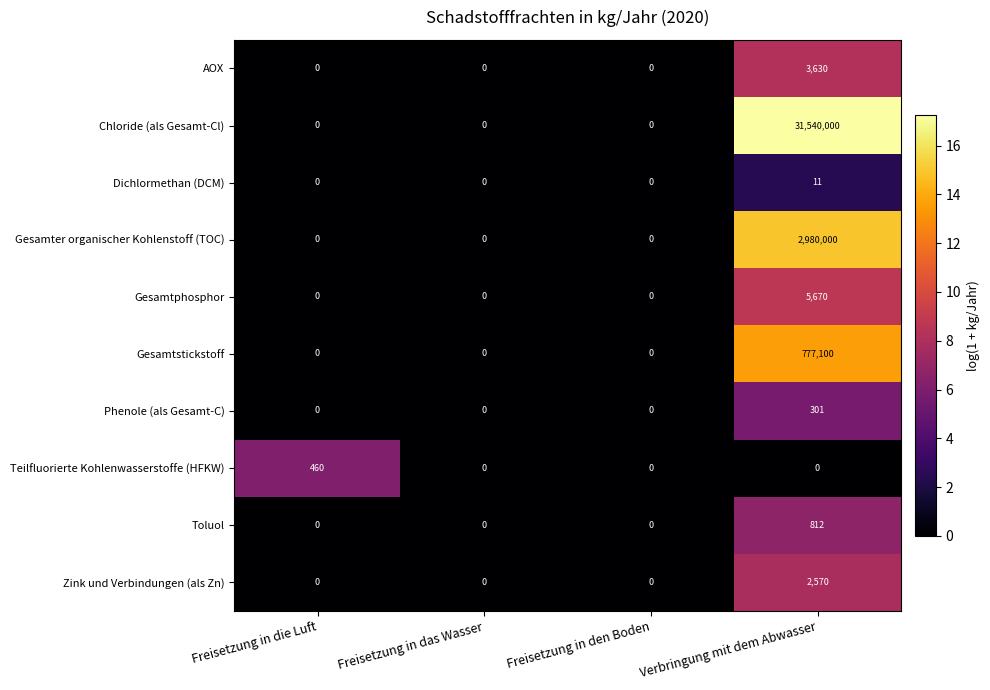

Which series changed the most between Freisetzung in die Luft and Freisetzung in den Boden?

Teilfluorierte Kohlenwasserstoffe (HFKW)